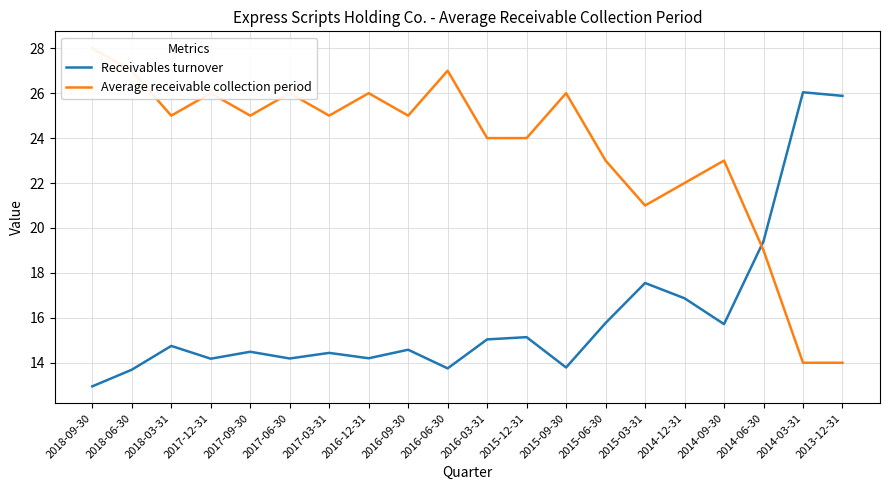

Which series has the widest spread of values?

Average receivable collection period